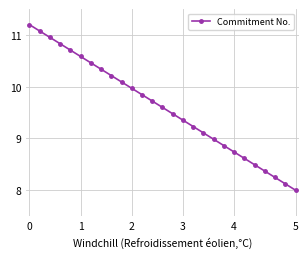

What is the minimum value shown in the chart?

8.0